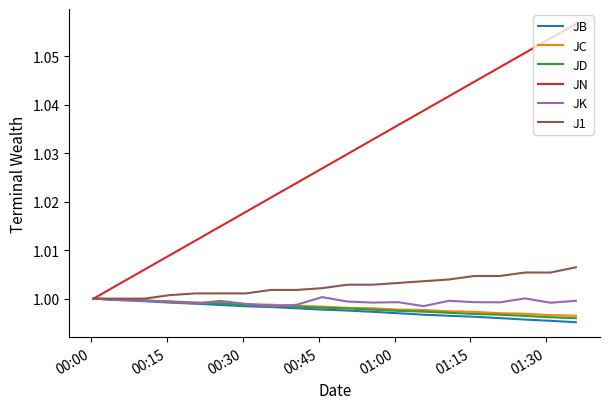

Which series has the largest range (max minus min)?

JN